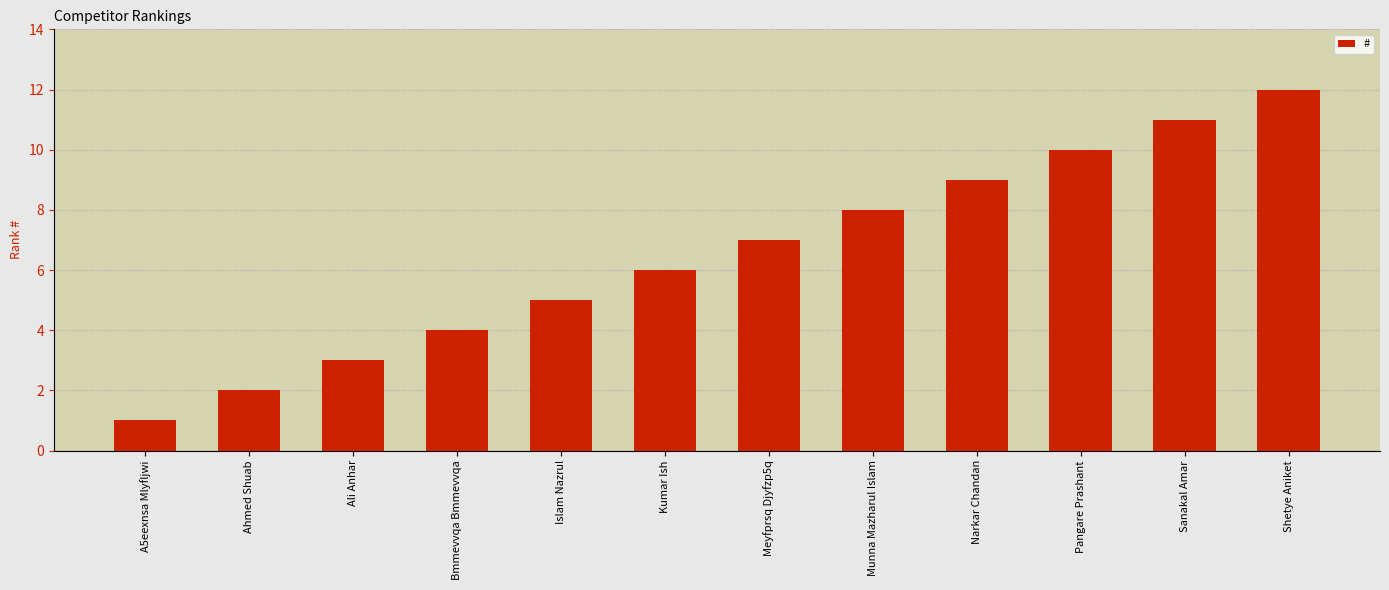

Rank the categories by value from highest to lowest.

Shetye Aniket, Sanakal Amar, Pangare Prashant, Narkar Chandan, Munna Mazharul Islam, Meyfprsq Djyfzp5q, Kumar Ish, Islam Nazrul, Bmmevvqa Bmmevvqa, Ali Anhar, Ahmed Shuab, A5eexnsa Mlyfljwi